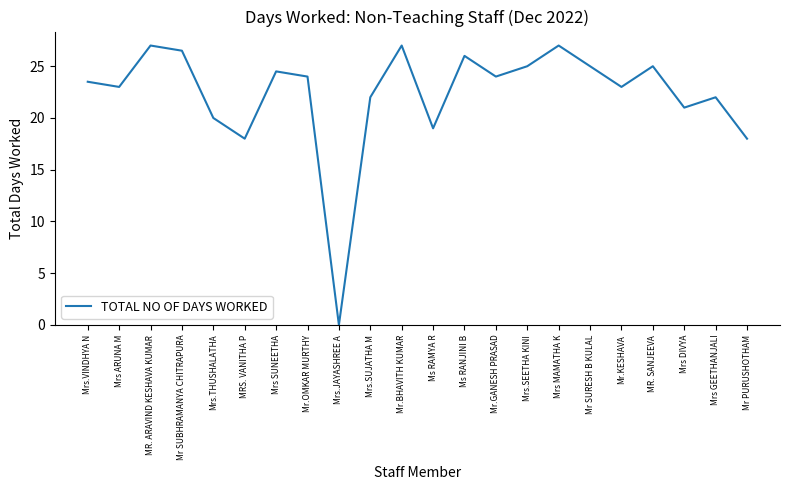

The chart shows a value of 36.6 at Ms RANJINI B. True or false?

False